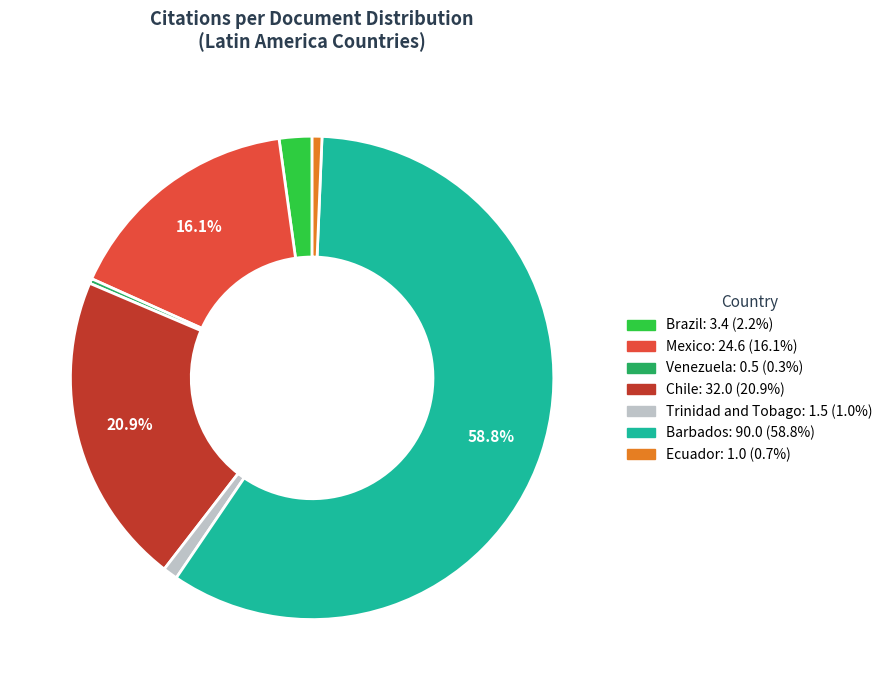

How many segments does this pie chart have?

7